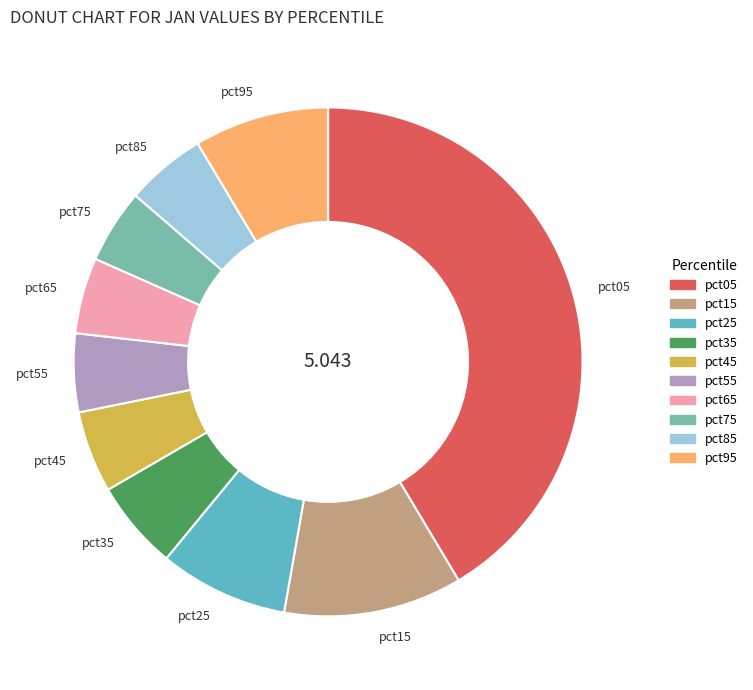

Which has a higher value, pct85 or pct35?

pct35